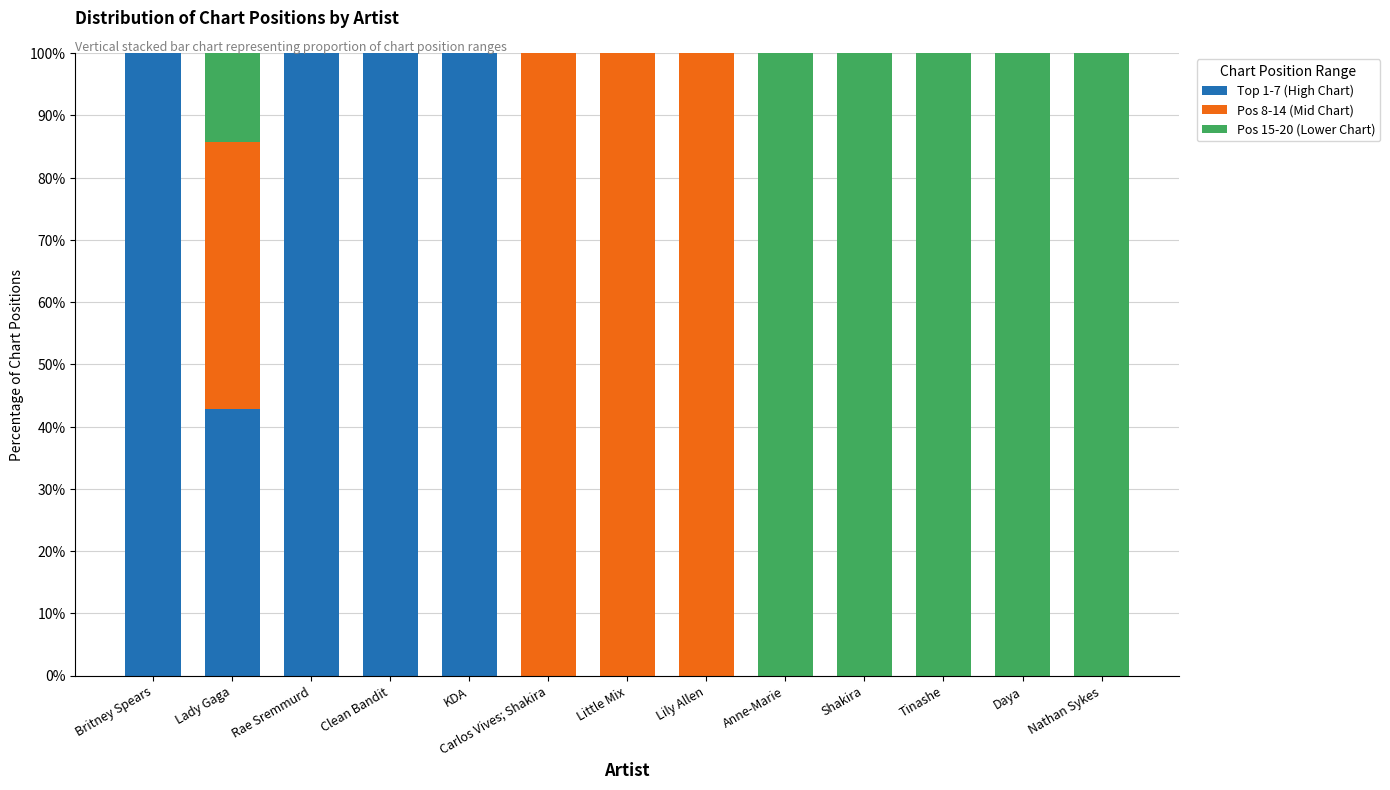

The value of Top 1-7 (High Chart) at Tinashe is 0.0. True or false?

True